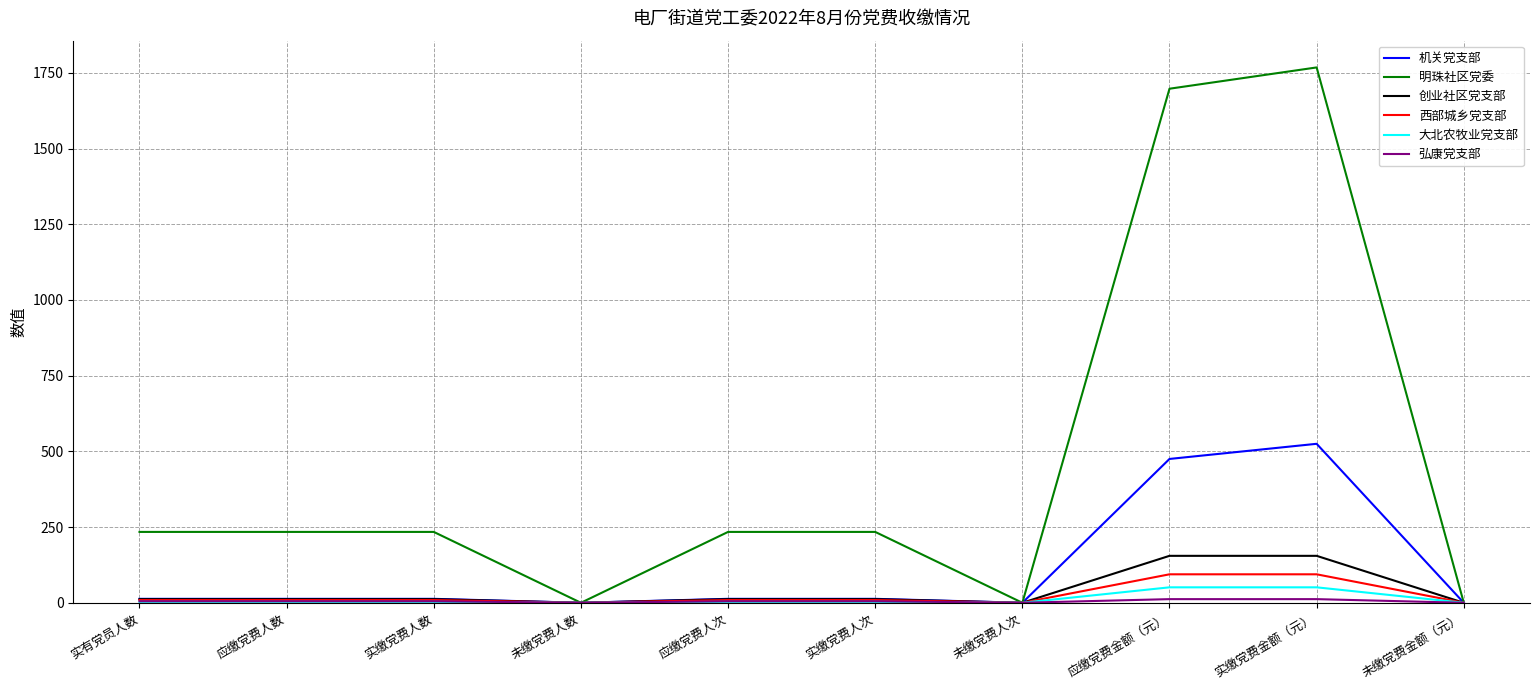

True or false: 明珠社区党委 has a value of -1164.6 at 未缴党费人次.

False